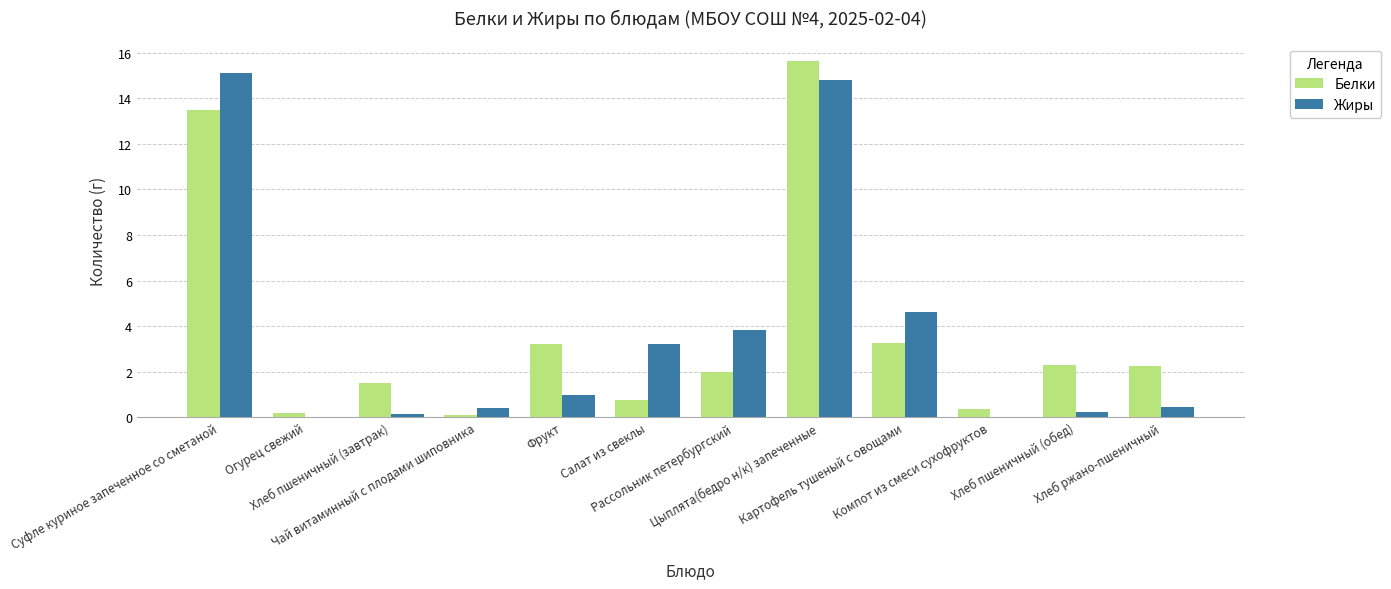

What is the greatest value displayed?

15.6